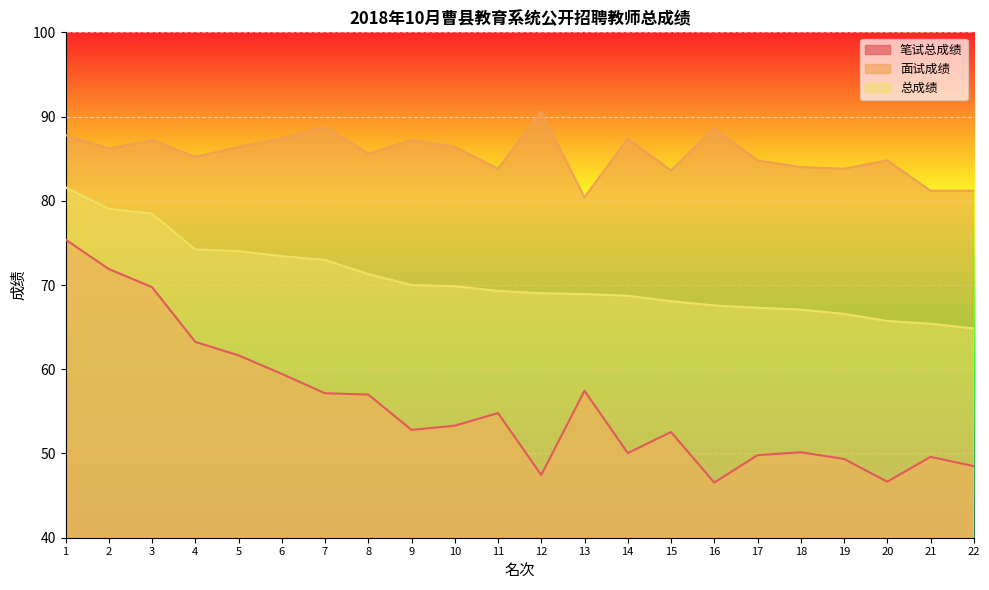

Rank the series at 19 from highest to lowest value.

面试成绩, 总成绩, 笔试总成绩